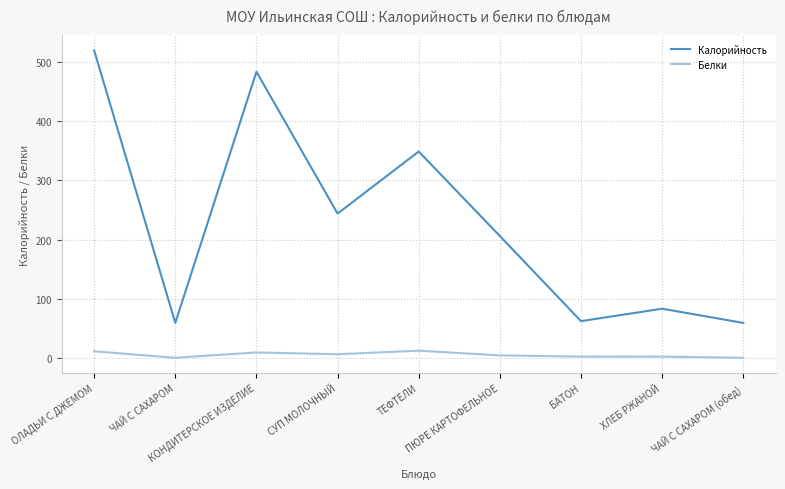

The value of Калорийность at ХЛЕБ РЖАНОЙ is 83. True or false?

True